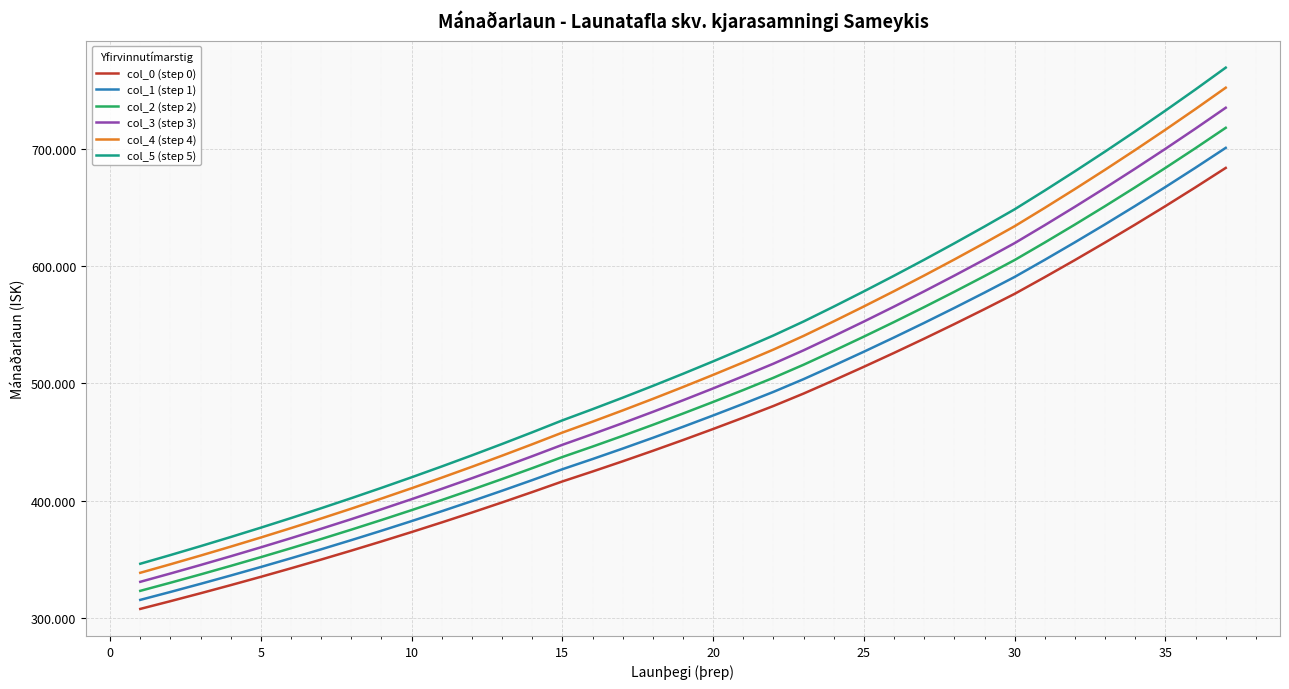

Does the chart have visible grid lines?

Yes